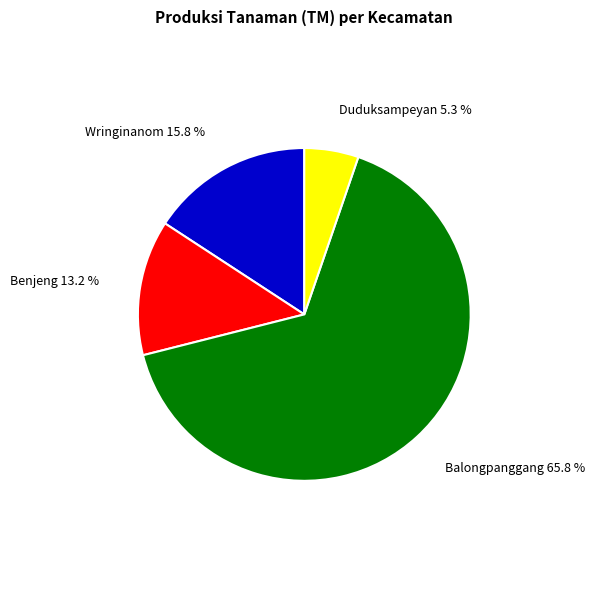

Does any single category account for the majority?

Yes